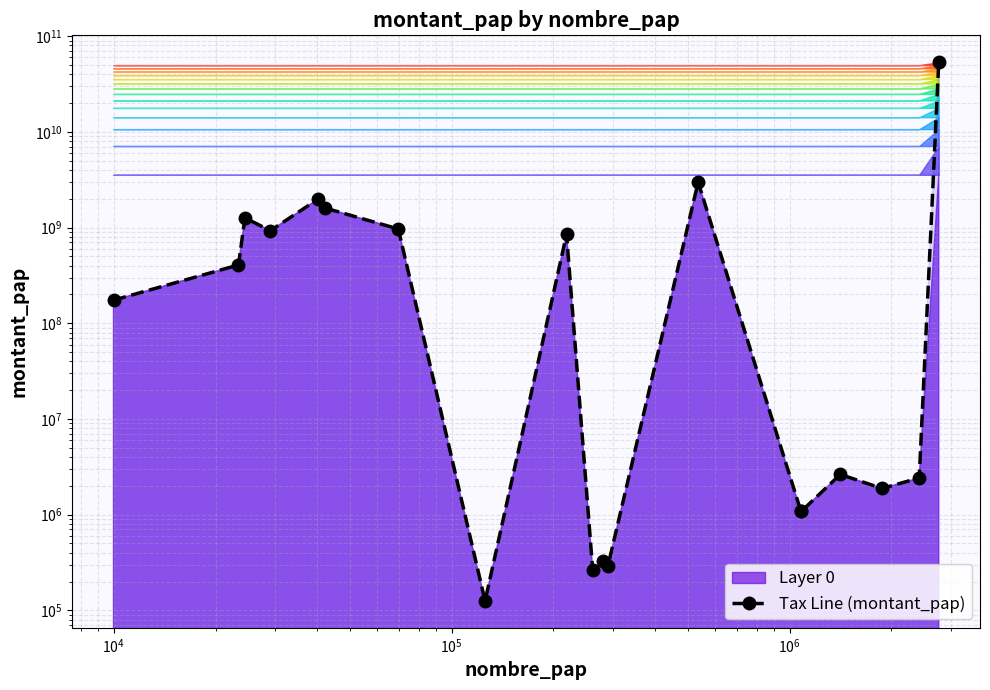

What is the difference between the maximum and minimum values?

53417643390